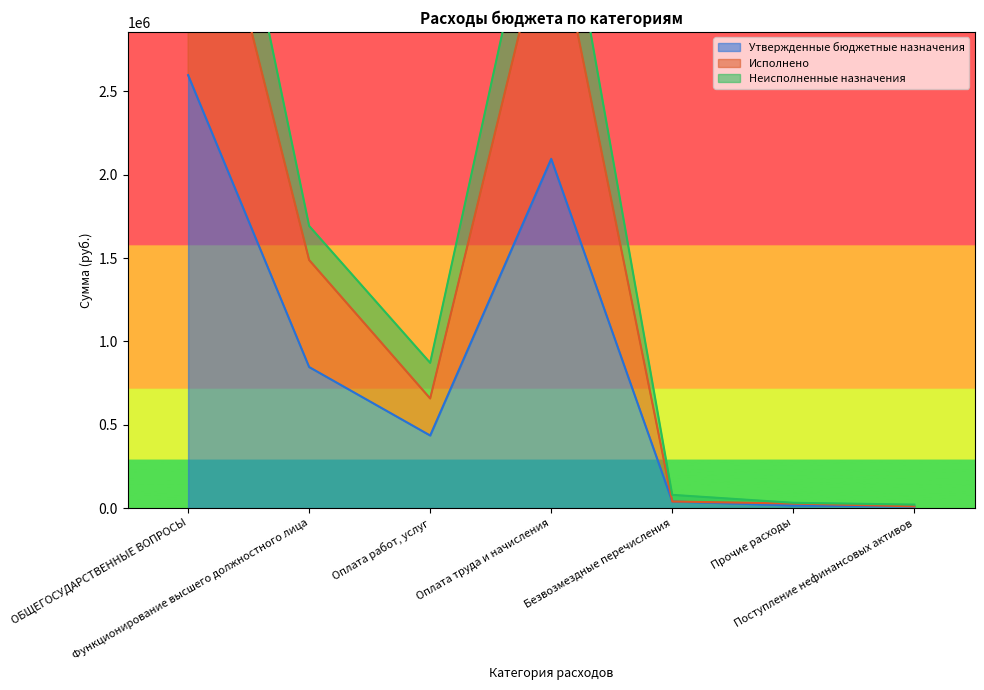

Is it true that Неисполненные назначения equals 79634.0 at Безвозмездные перечисления?

True